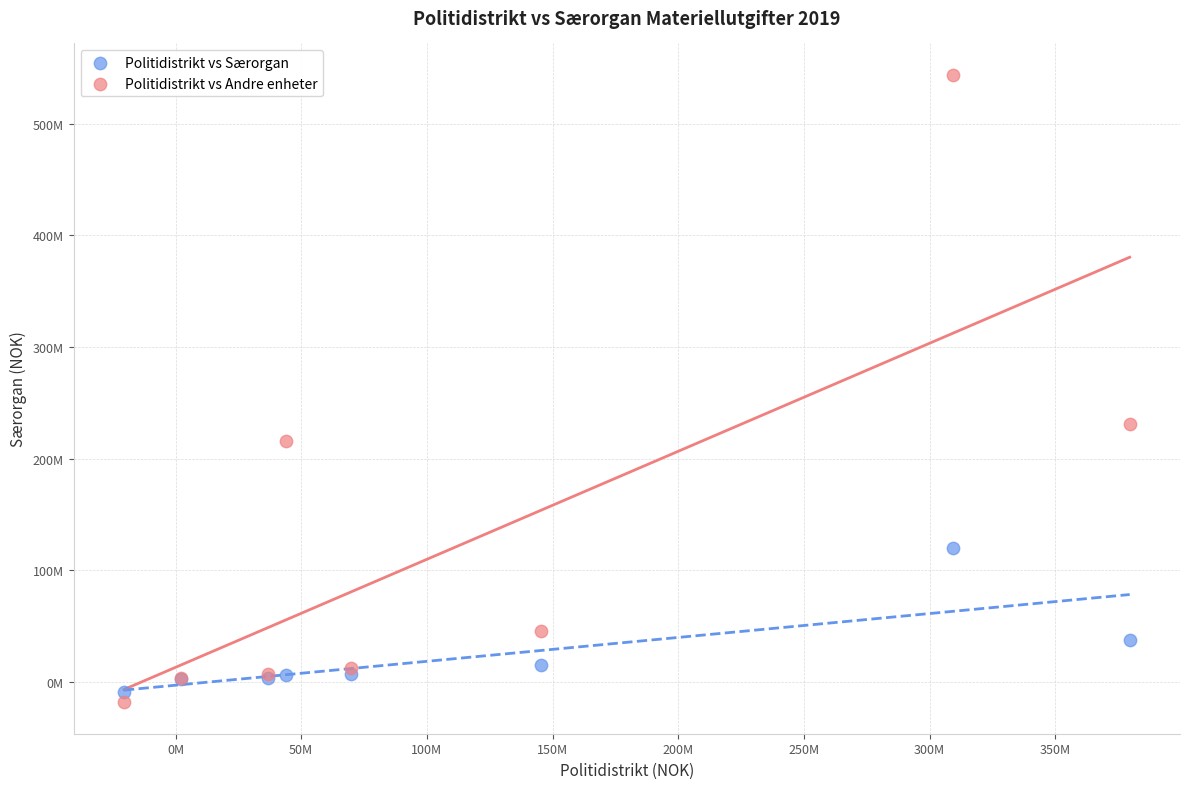

What are all the series names shown in the legend?

Politidistrikt vs Særorgan, Politidistrikt vs Andre enheter